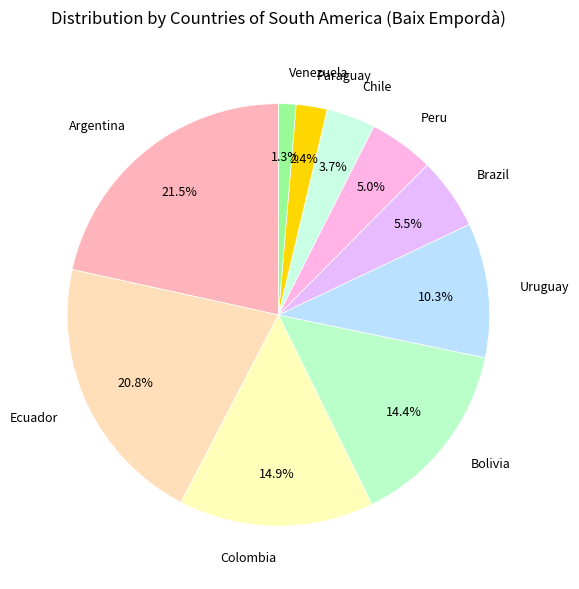

To the nearest percent, what portion does Uruguay represent?

10%